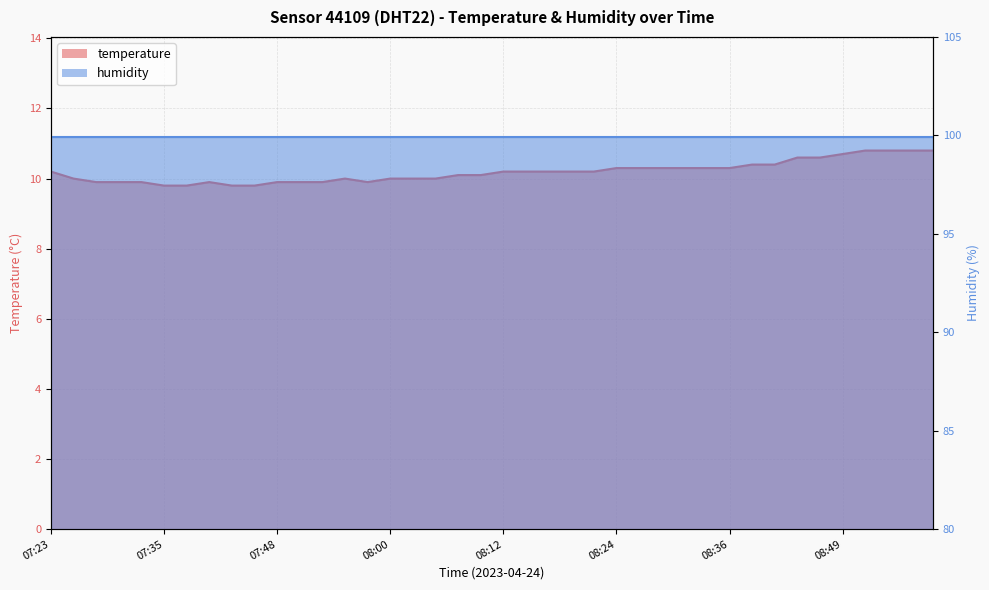

How many interior local valleys (lower than both neighbors) does the data have?

1